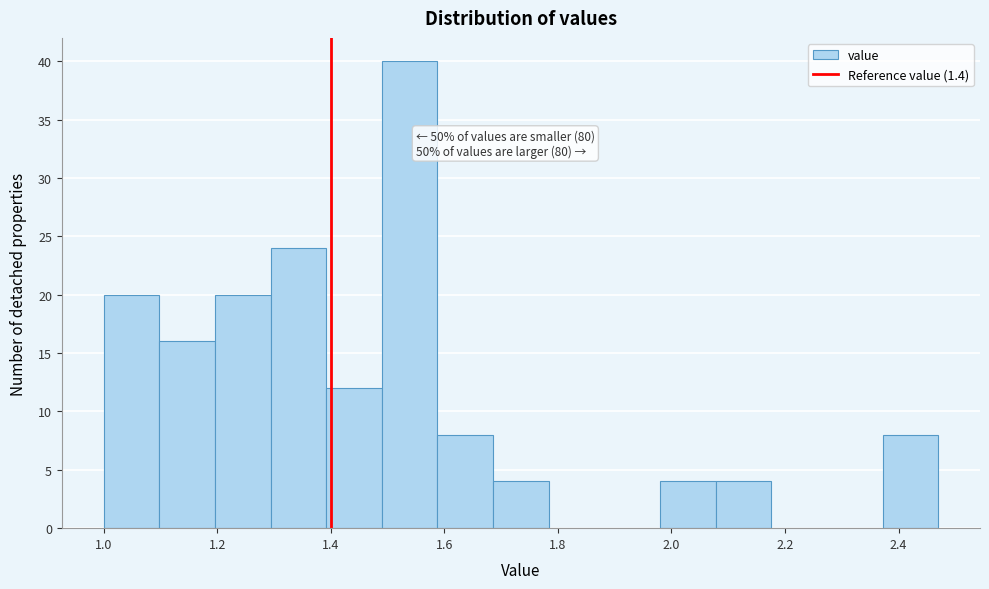

Over which range of the x-axis is the bar tallest?

1.490 to 1.588